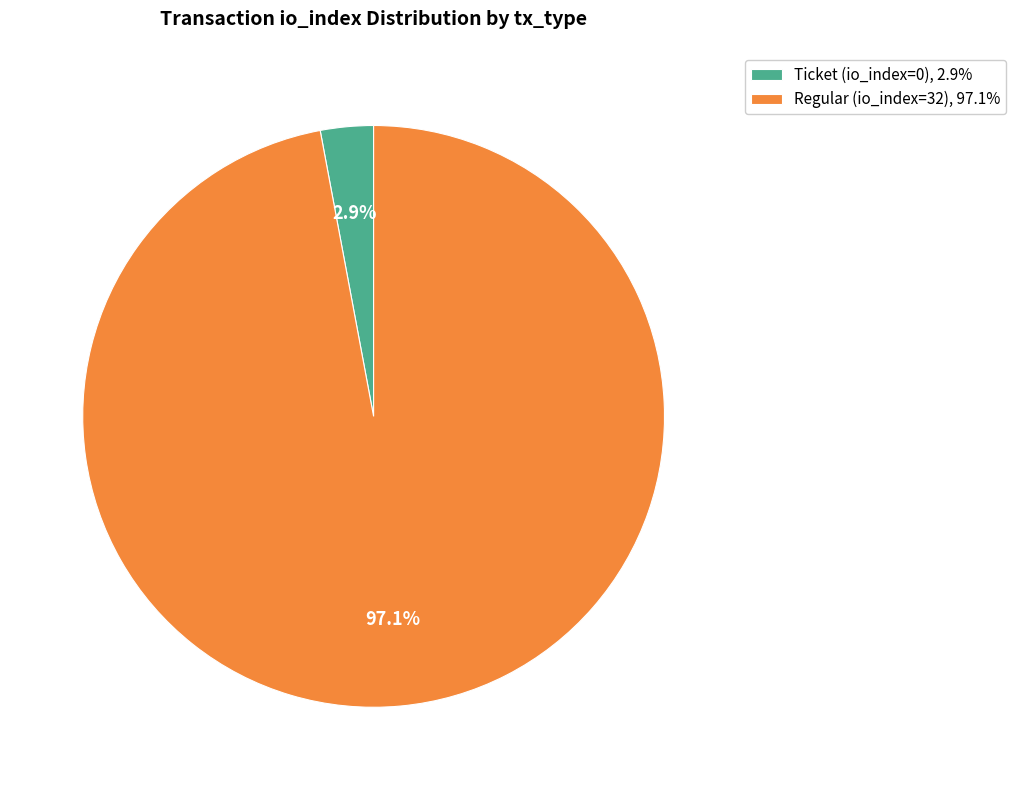

What is the majority slice?

Regular